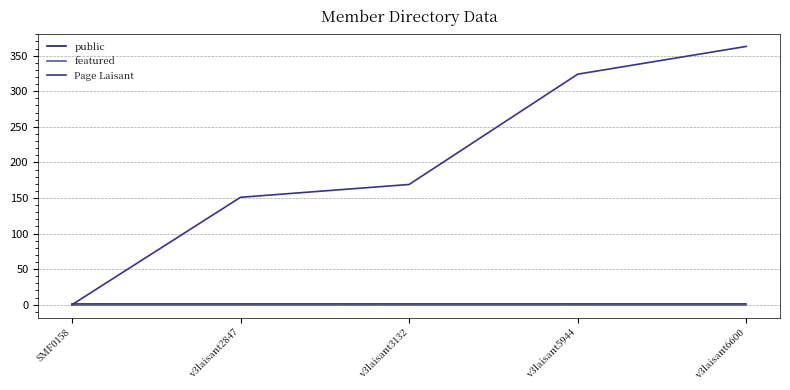

Rank the categories by Page Laisant value from lowest to highest.

SMF0158, v3laisant2847, v3laisant3132, v3laisant5944, v3laisant6600